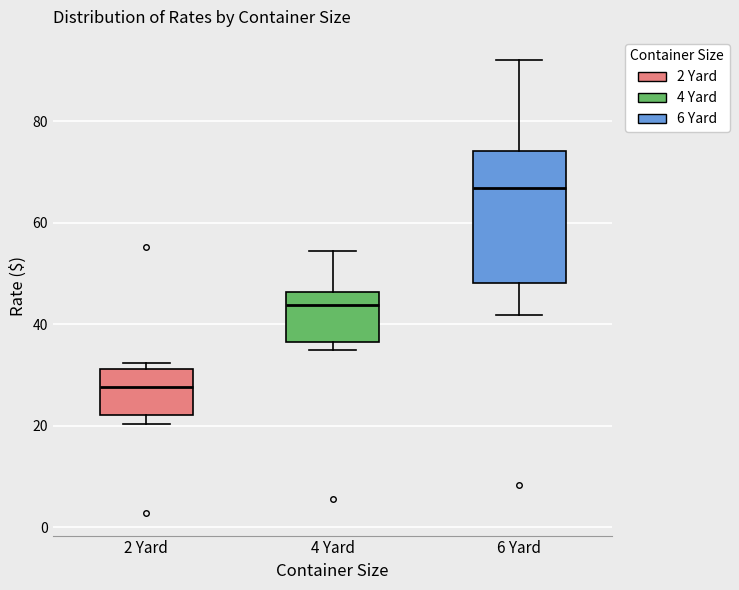

Reading left to right, transcribe this box plot: for each box, give where its median line is, the range the box spans, and where its two whiskers end, as read against the y-axis. The values are not printed on the chart, so give them approximately, as read against the axis.

2 Yard: median 28, box 22 to 32, whiskers 20 to 32 (just above the box's upper edge)
4 Yard: median 44, box 36 to 46, whiskers 34 to 54
6 Yard: median 66, box 48 to 74, whiskers 42 to 92